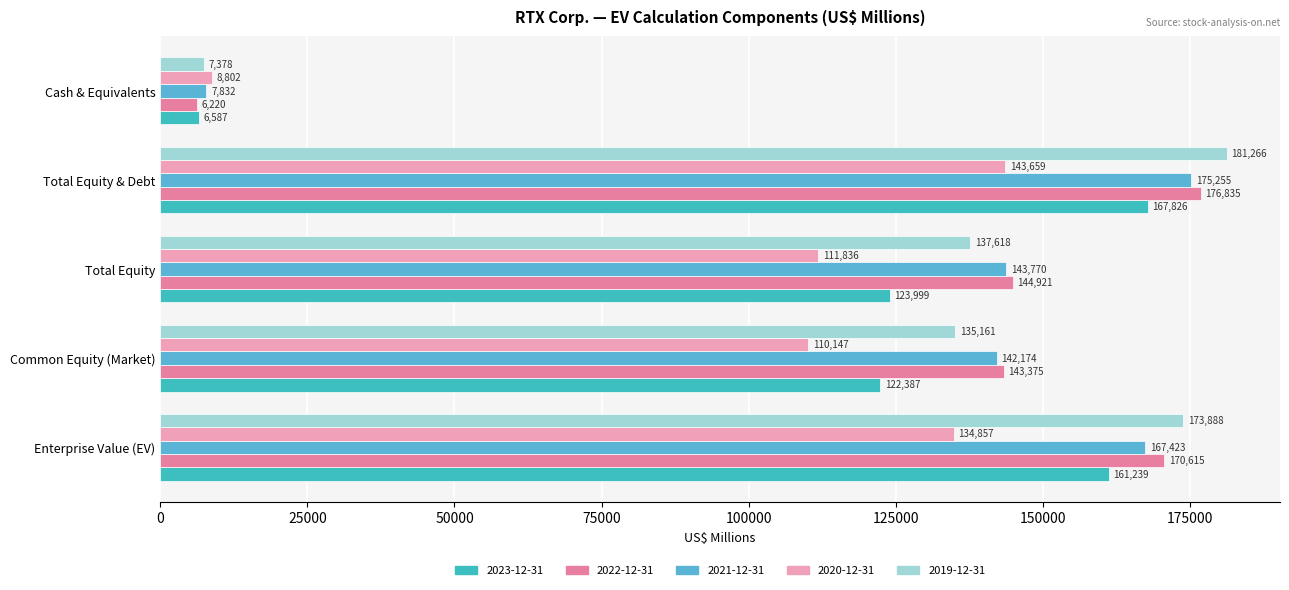

Which has a higher value, Total Equity or Enterprise Value (EV)?

Enterprise Value (EV)